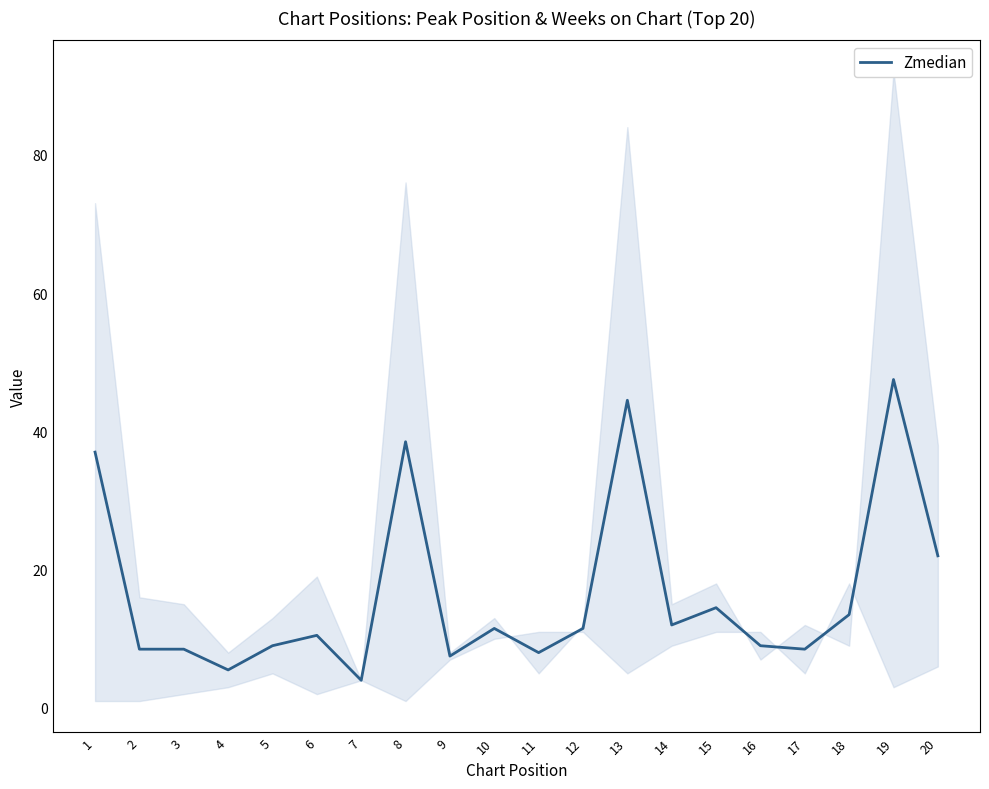

How many points are higher than both their immediate neighbors (excluding endpoints)?

6